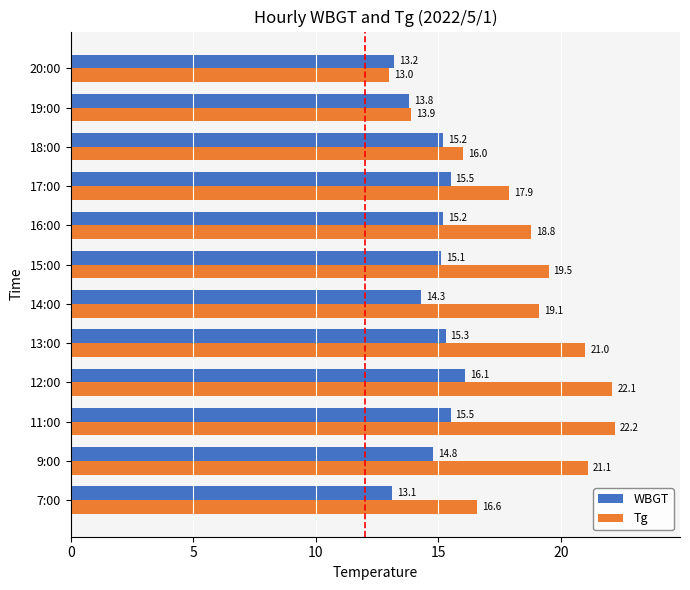

What is the sum of the Tg values at 12:00 and 11:00?

44.3